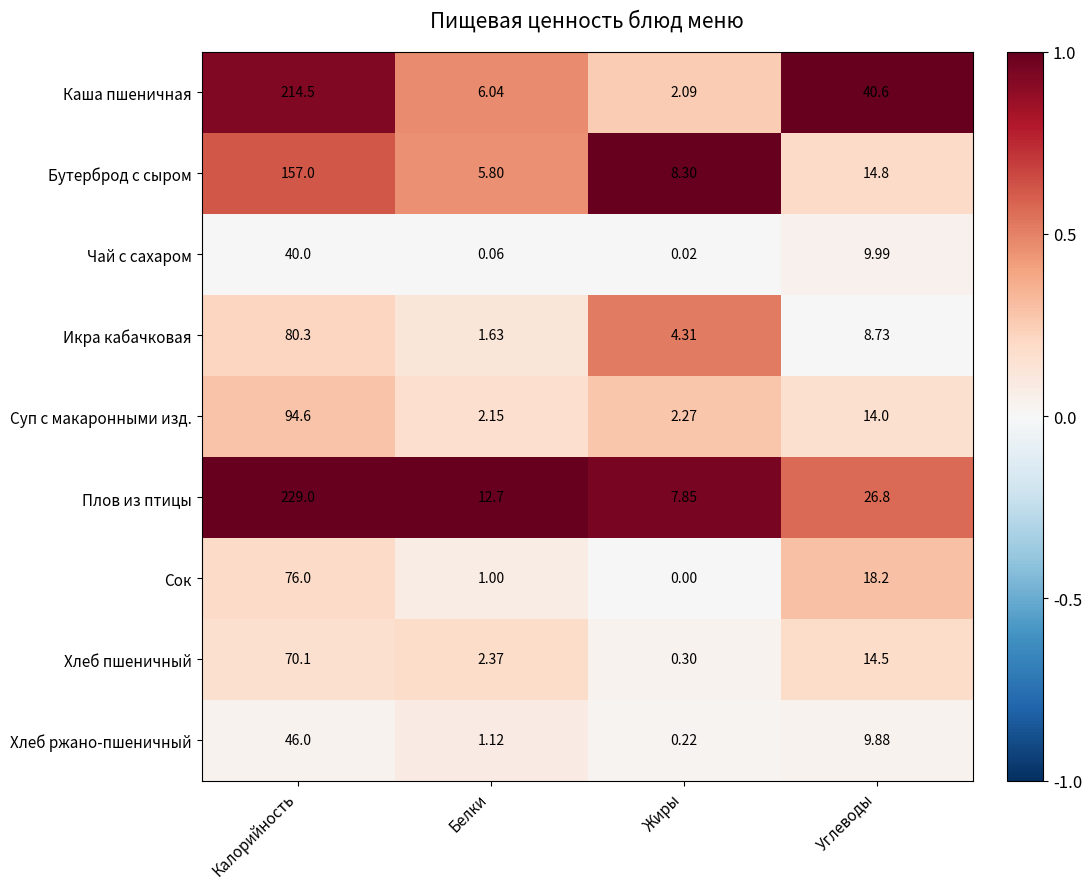

Which category has the highest value across all series?

Калорийность